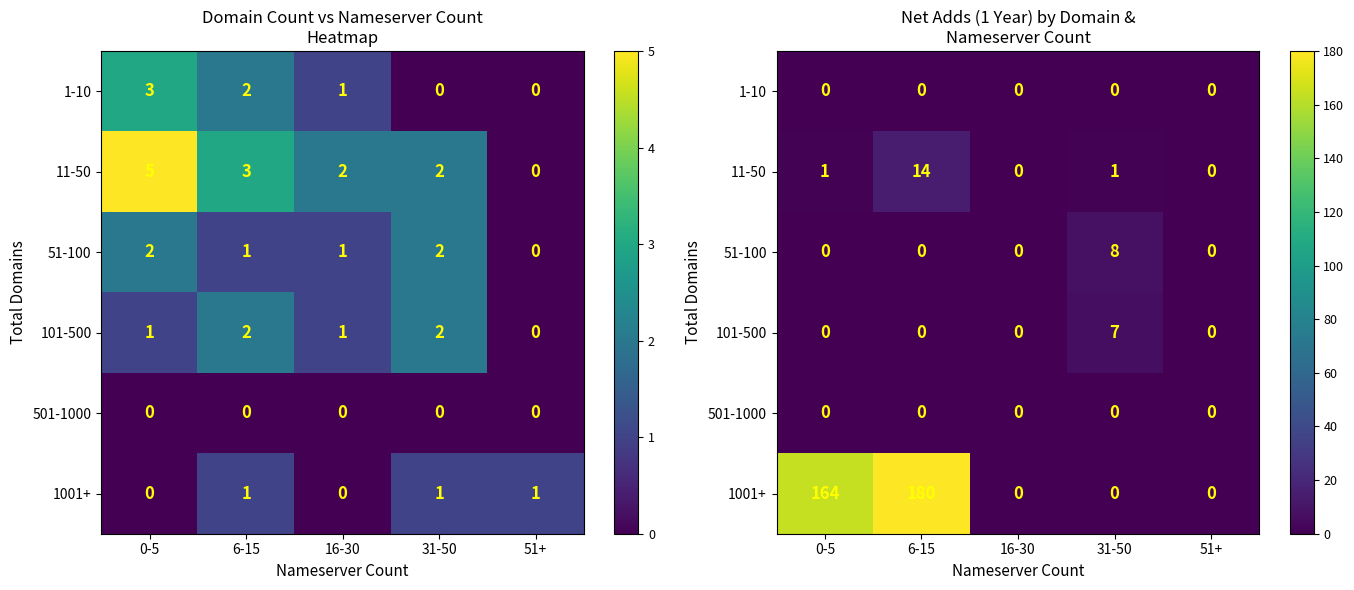

The 11-50 series shows 0 at 51+. True or false?

True